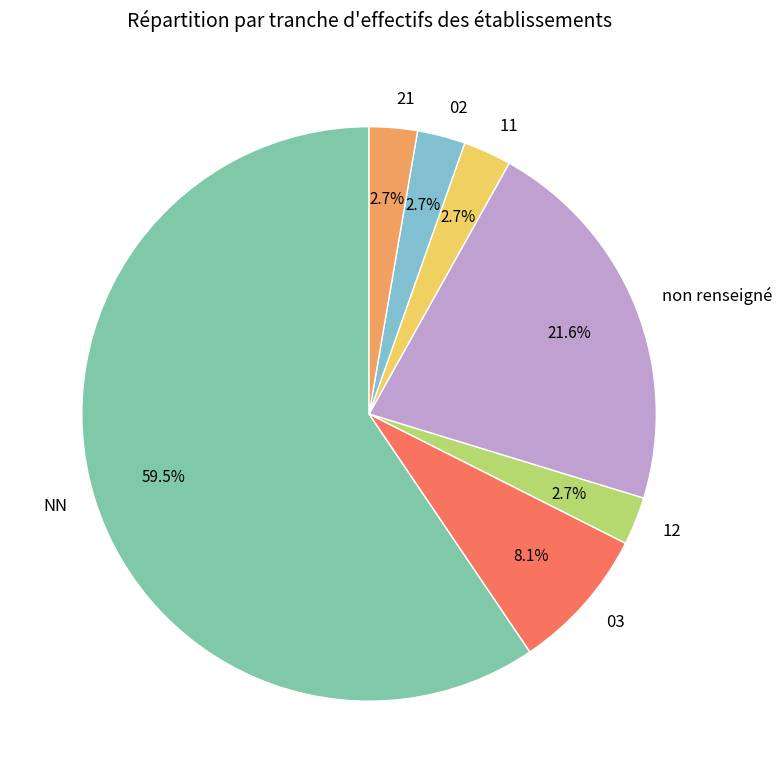

To the nearest percent, what is the average slice percentage?

14%